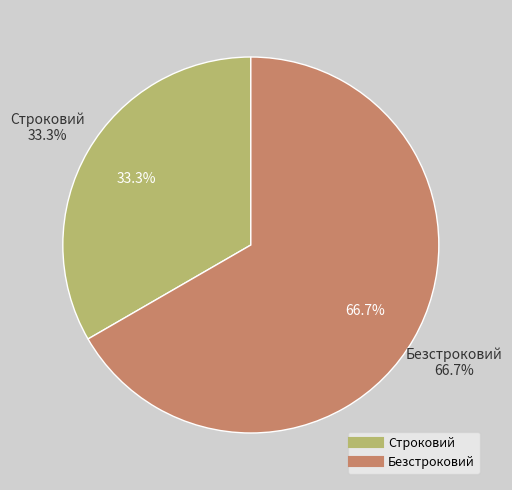

Is it true that Безстроковий is 74% of the pie?

False